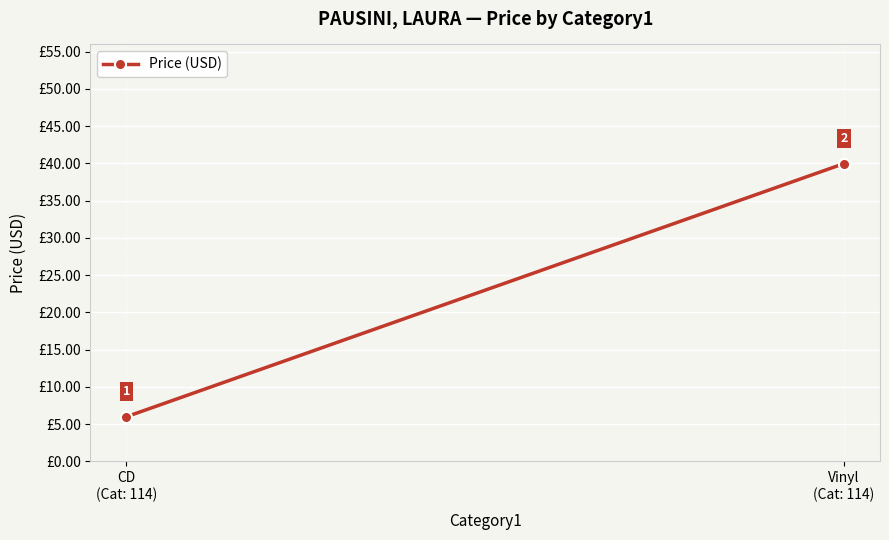

Between Vinyl
(Cat: 114) and CD
(Cat: 114), which is larger?

Vinyl
(Cat: 114)